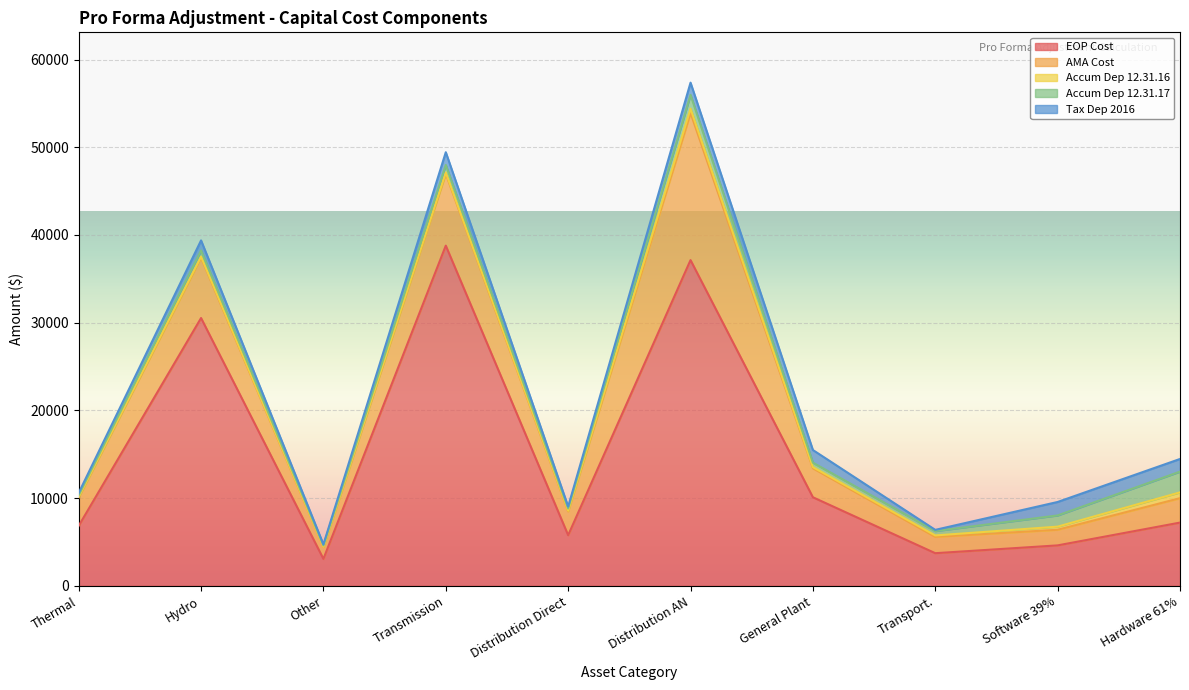

Reading left to right, transcribe all the data shown in this chart.

EOP Cost: Thermal=6831.8	Hydro=30528.5	Other=3063.9	Transmission=38781.8	Distribution Direct=5766.9	Distribution AN=37133.1	General Plant=10092.0	Transport.=3715.0	Software 39%=4605.6	Hardware 61%=7203.7
AMA Cost: Thermal=3240.7	Hydro=6876.3	Other=1350.0	Transmission=8193.9	Distribution Direct=2717.9	Distribution AN=16777.0	General Plant=3308.5	Transport.=1858.0	Software 39%=1781.1	Hardware 61%=2785.9
Accum Dep 12.31.16: Thermal=62.2	Hydro=128.6	Other=43.6	Transmission=149.1	Distribution Direct=79.4	Distribution AN=489.9	General Plant=126.1	Transport.=165.7	Software 39%=356.2	Hardware 61%=660.3
Accum Dep 12.31.17: Thermal=193.2	Hydro=699.6	Other=142.6	Transmission=855.1	Distribution Direct=247.4	Distribution AN=1573.9	General Plant=511.1	Transport.=496.7	Software 39%=1277.2	Hardware 61%=2367.3
Tax Dep 2016: Thermal=256.0	Hydro=1145.0	Other=115.0	Transmission=1454.0	Distribution Direct=216.0	Distribution AN=1392.0	General Plant=1441.0	Transport.=139.0	Software 39%=1535.0	Hardware 61%=1441.0